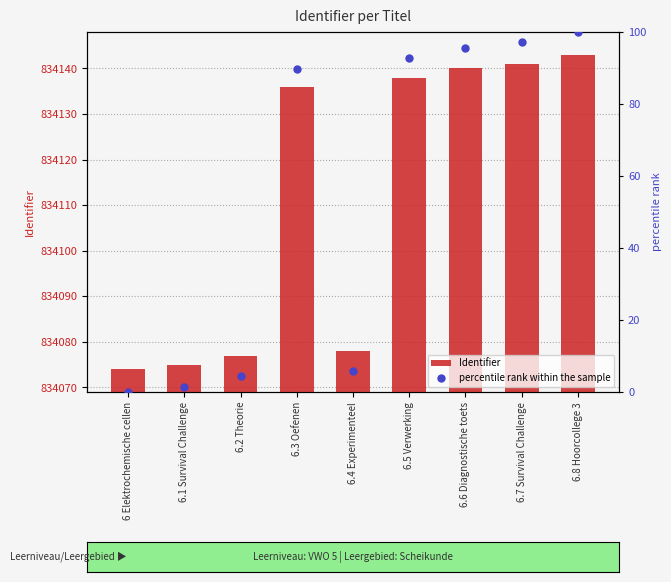

Reading right to left, extract all data points from this chart.

Identifier: 6.8 Hoorcollege 3=834143.0	6.7 Survival Challenge=834141.0	6.6 Diagnostische toets=834140.0	6.5 Verwerking=834138.0	6.4 Experimenteel=834078.0	6.3 Oefenen=834136.0	6.2 Theorie=834077.0	6.1 Survival Challenge=834075.0	6 Elektrochemische cellen=834074.0
percentile rank within the sample: 6.8 Hoorcollege 3=100.0	6.7 Survival Challenge=97.1	6.6 Diagnostische toets=95.7	6.5 Verwerking=92.8	6.4 Experimenteel=5.8	6.3 Oefenen=89.9	6.2 Theorie=4.3	6.1 Survival Challenge=1.4	6 Elektrochemische cellen=0.0